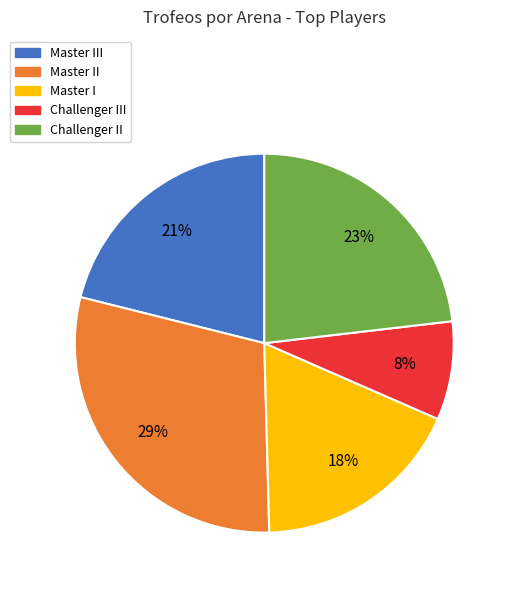

Does any single category account for the majority?

No